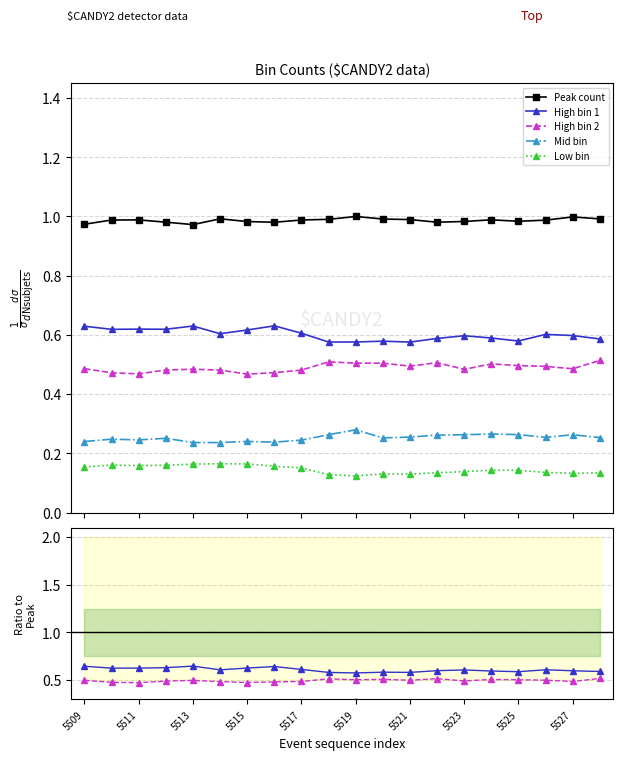

At which label does Mid bin reach its peak?

5519